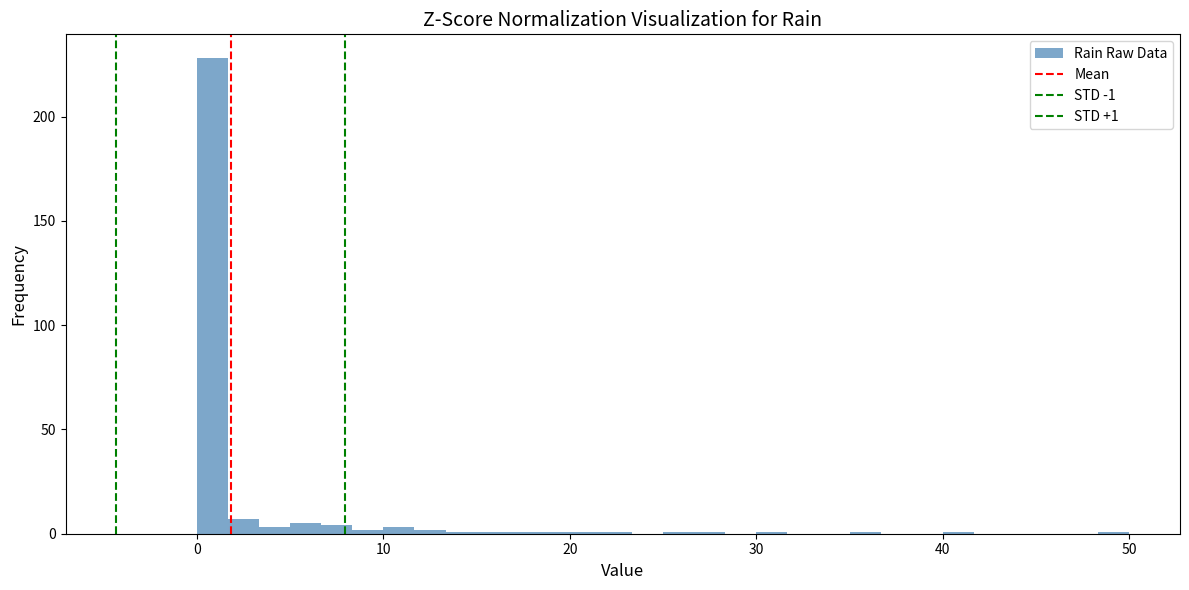

Around what value on the x-axis is the tallest bar? Give the approximate position of its centre, as read against the axis.

1